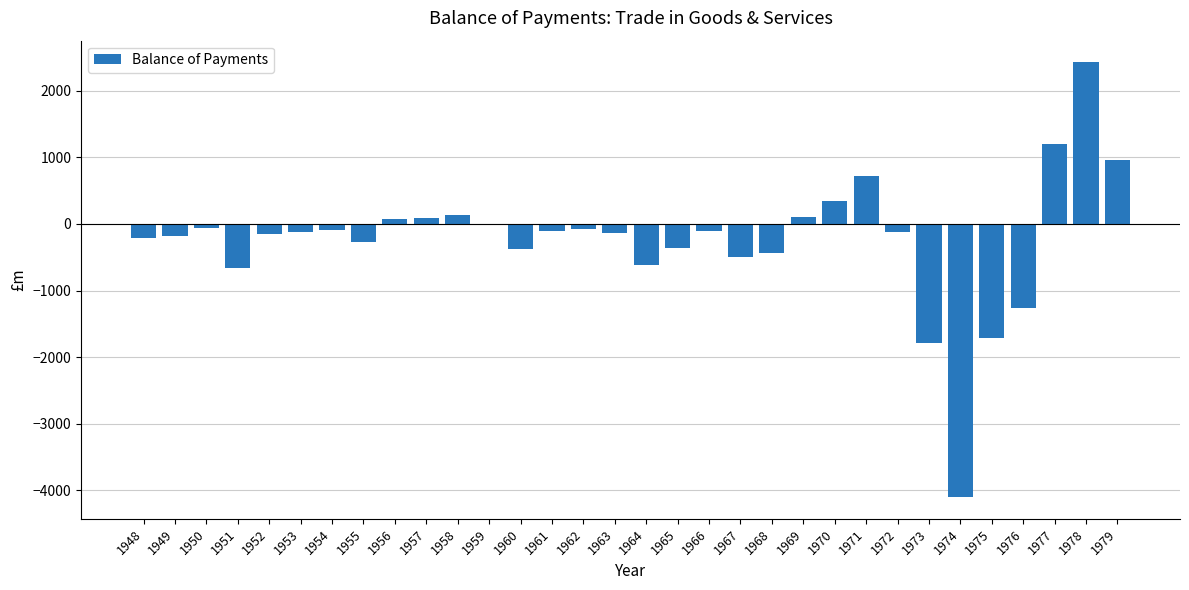

Where is the data nearest to the value -838?

1951